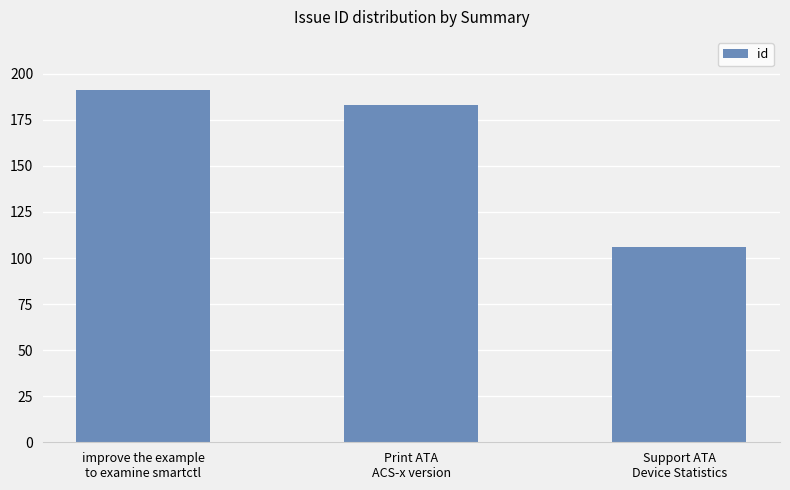

What is the ratio of the value at improve the example
to examine smartctl to the value at Print ATA
ACS-x version?

1.0